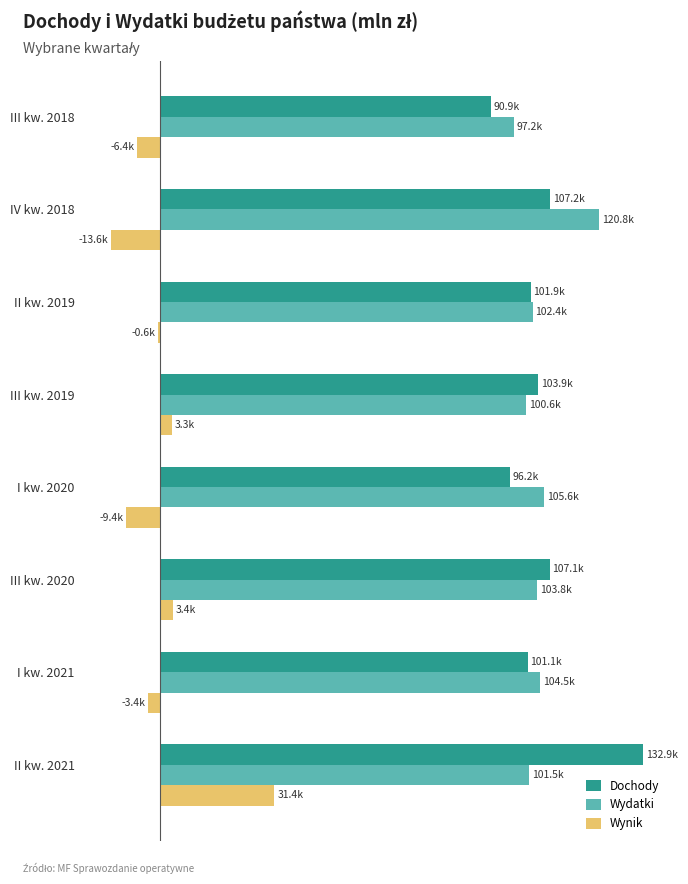

What are all the series names shown in the legend?

Dochody, Wydatki, Wynik